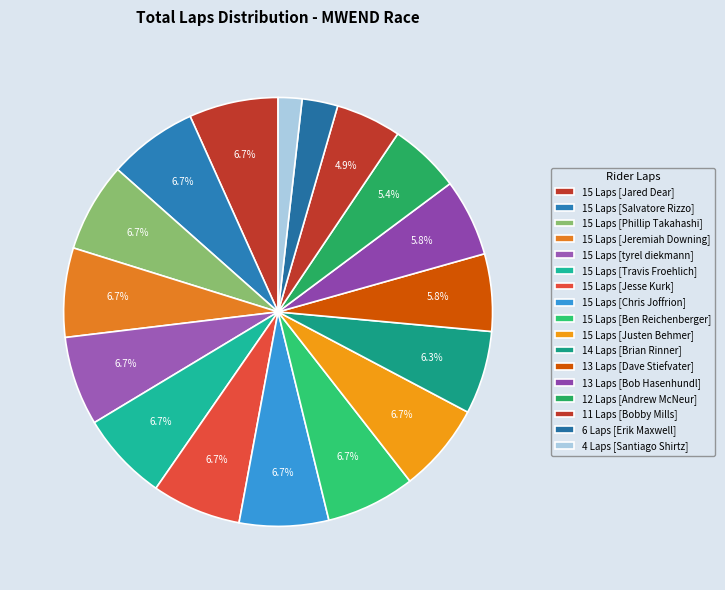

How many slices are in this pie chart?

17